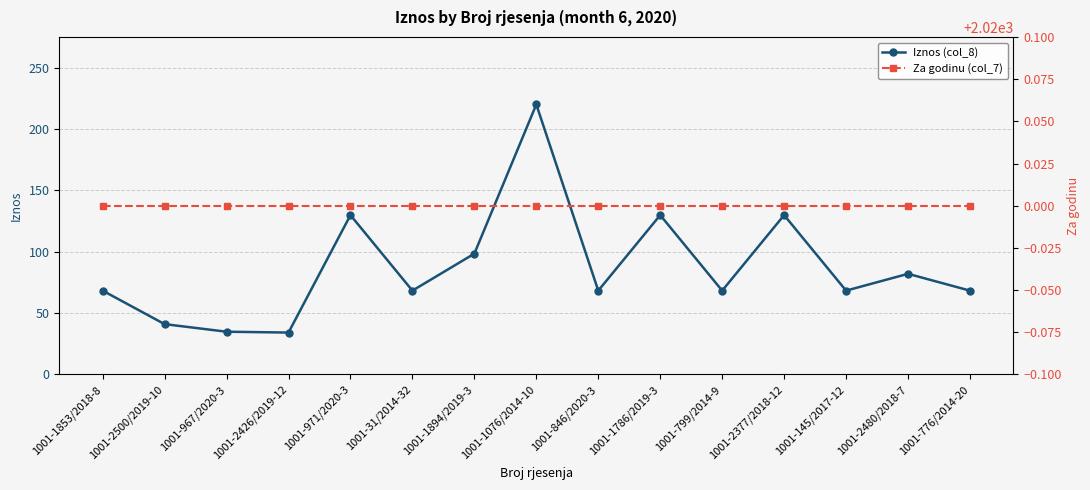

Does the chart display data point markers on the line(s)?

Yes